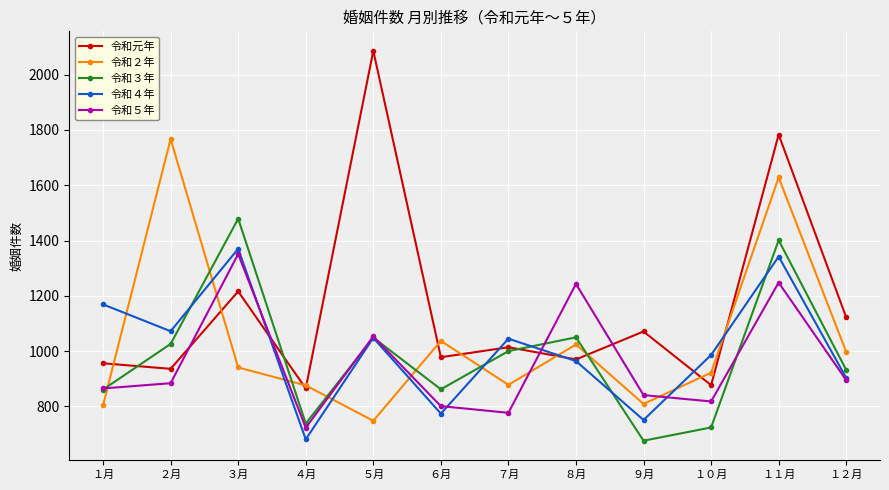

At how many categories does at least one series exceed 903?

11